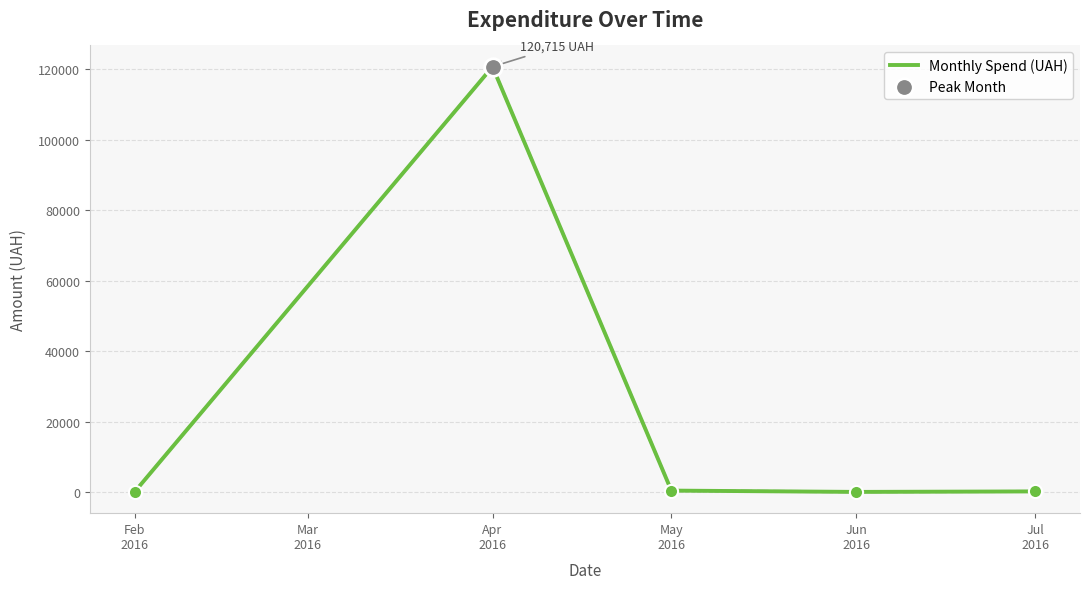

What is the ratio of the value at Jun
2016 to the value at May
2016?

0.3